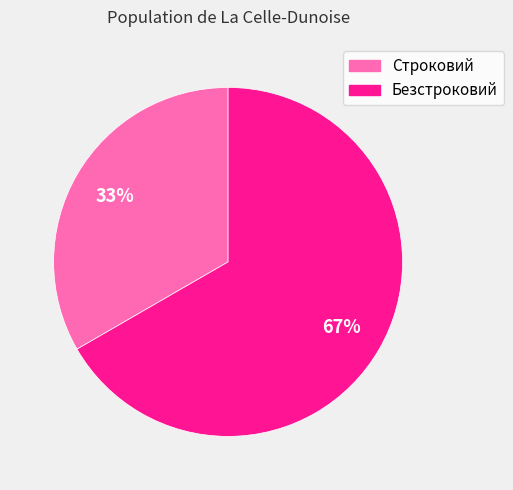

How many segments does this pie chart have?

2